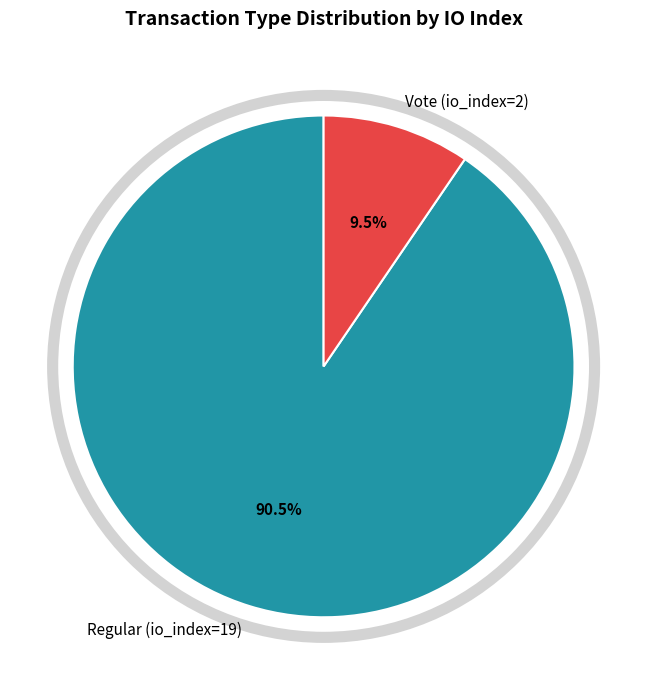

Combined, do Regular (io_index=19) and Vote (io_index=2) account for over 50%?

Yes